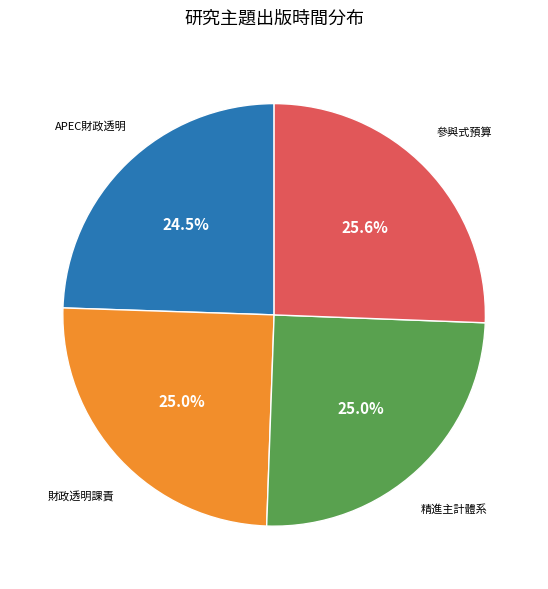

Is there any slice that represents more than half of the pie?

No